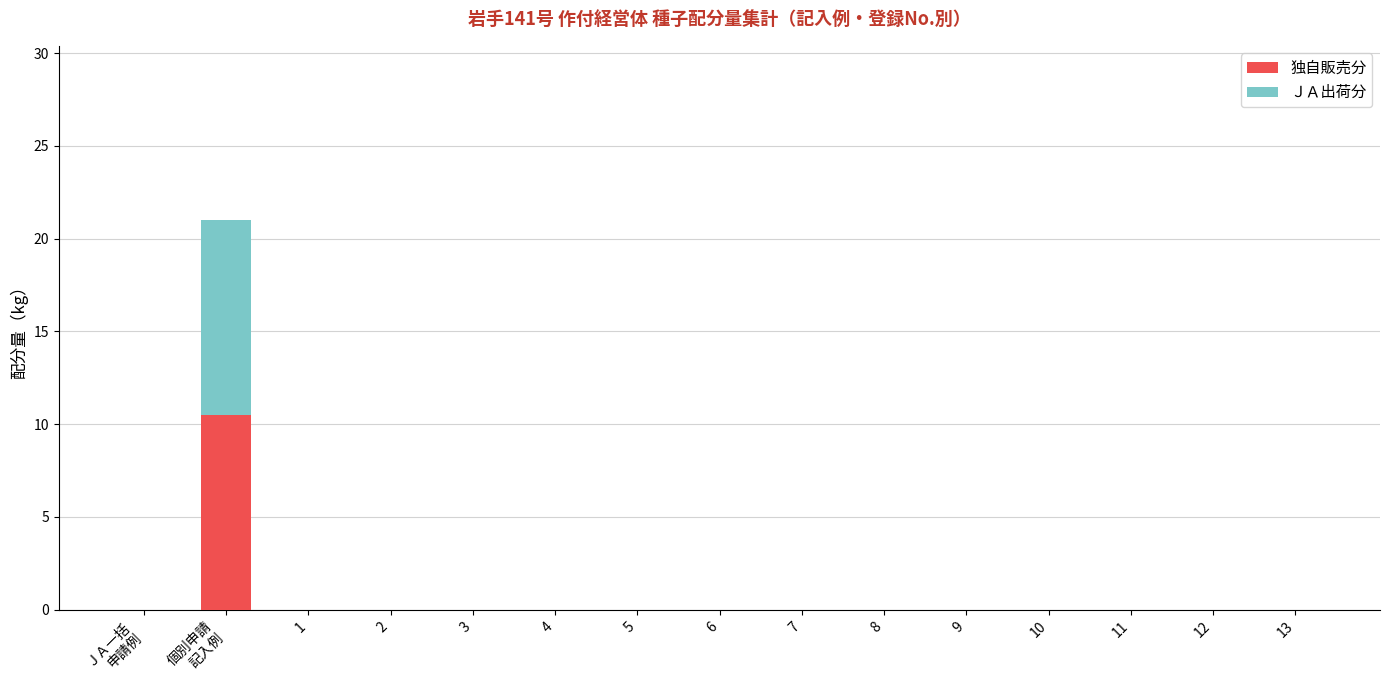

Is it true that 独自販売分 equals -5.7 at 7?

False